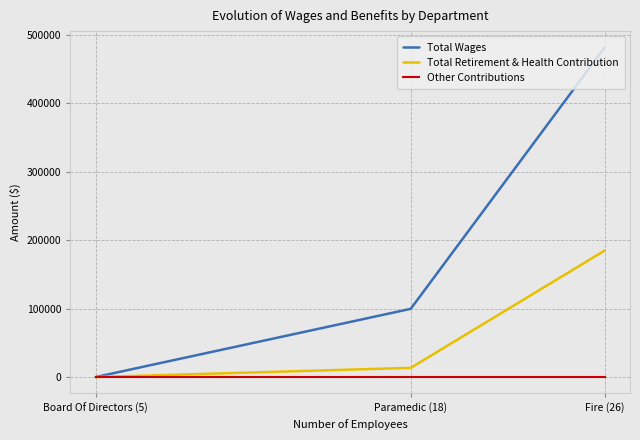

Which has a higher value, Board Of Directors (5) or Fire (26)?

Fire (26)